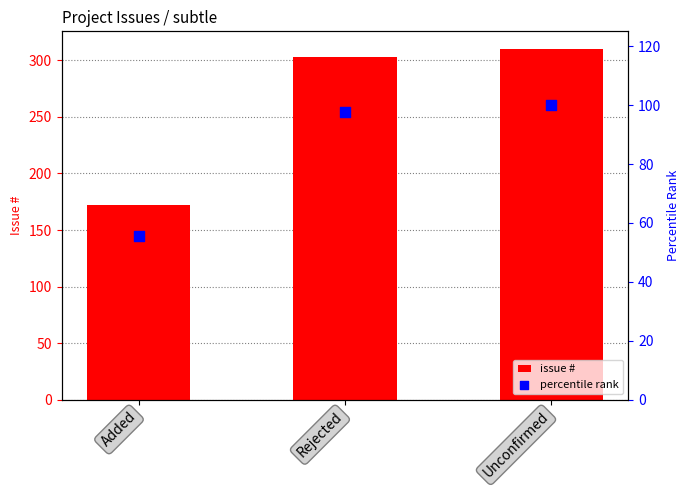

Is the value of percentile rank at Unconfirmed greater than the value of issue # at Rejected?

No